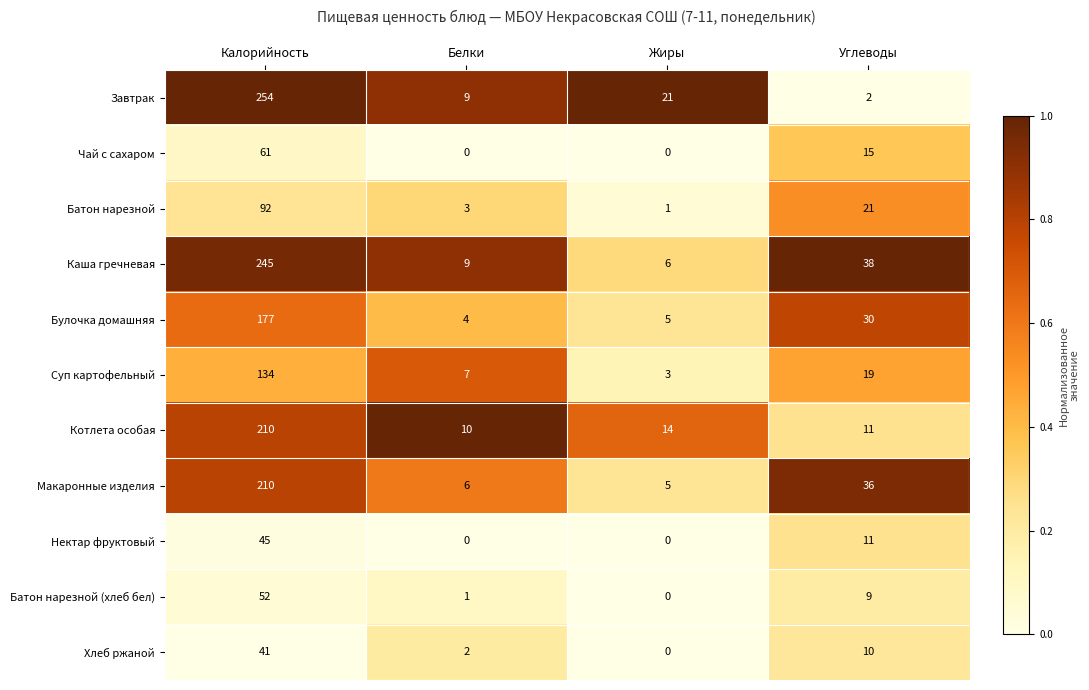

Count the number of data series in this chart.

11